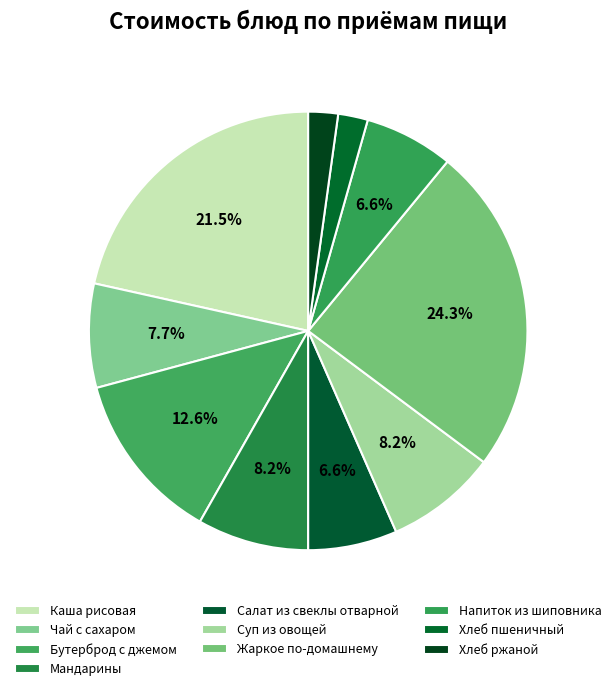

What is the total percentage of Мандарины and Жаркое по-домашнему?

32.5%